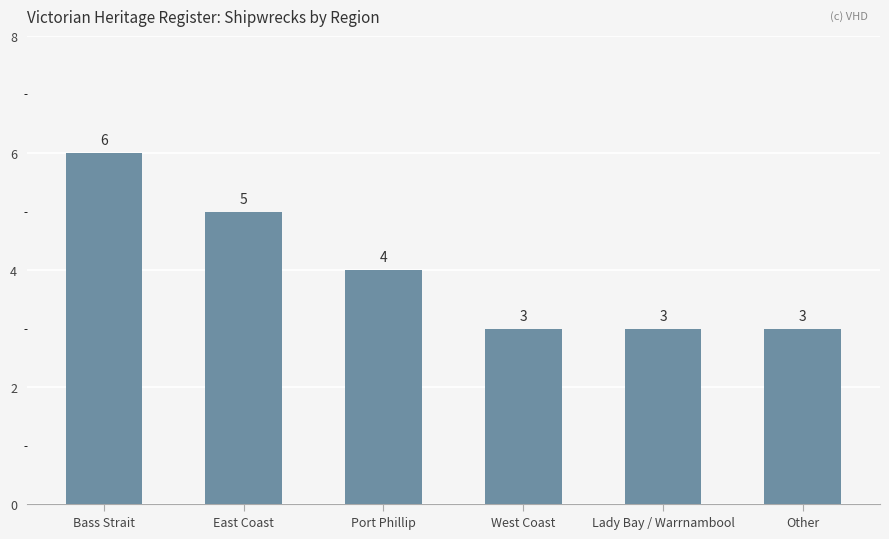

What is the label of the 1st bar from the right?

Other